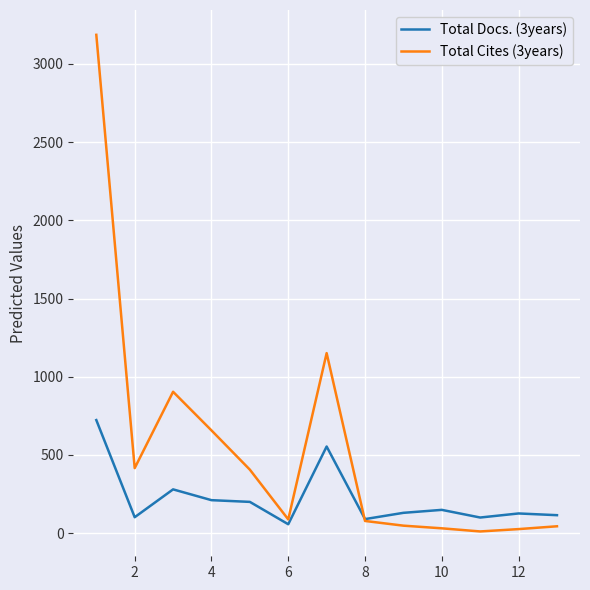

What is the greatest value displayed?

3186